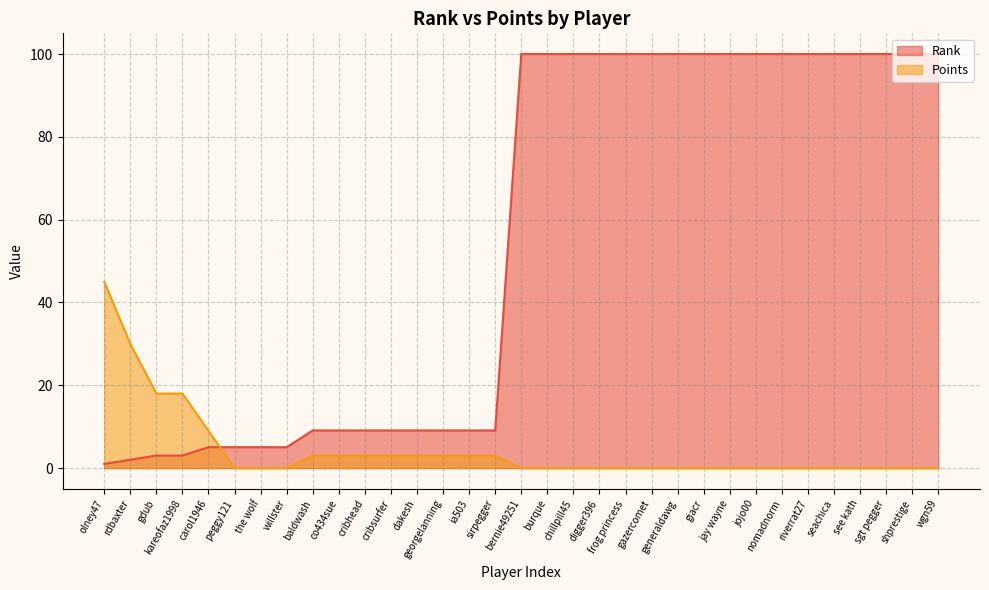

At which label is Rank closest to 50?

baldwash